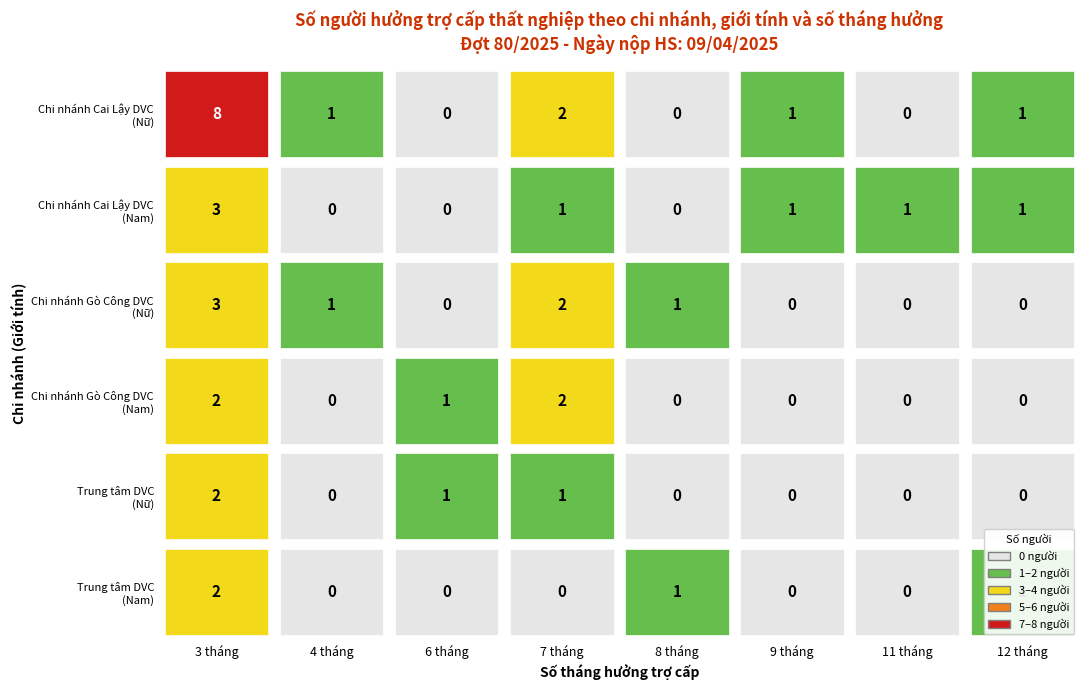

The value of Nữ at 11 is 6. True or false?

False